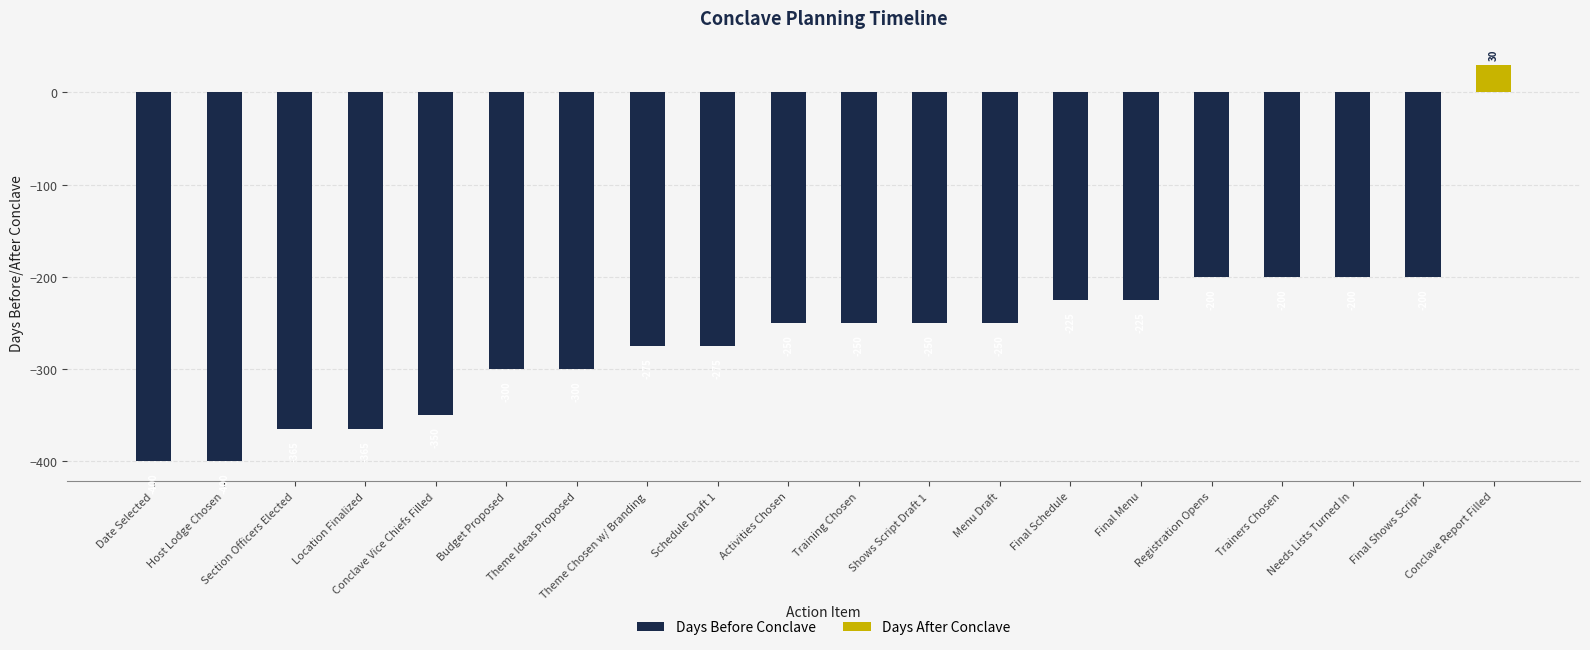

What is the difference between the values at Menu Draft and Final Shows Script?

50